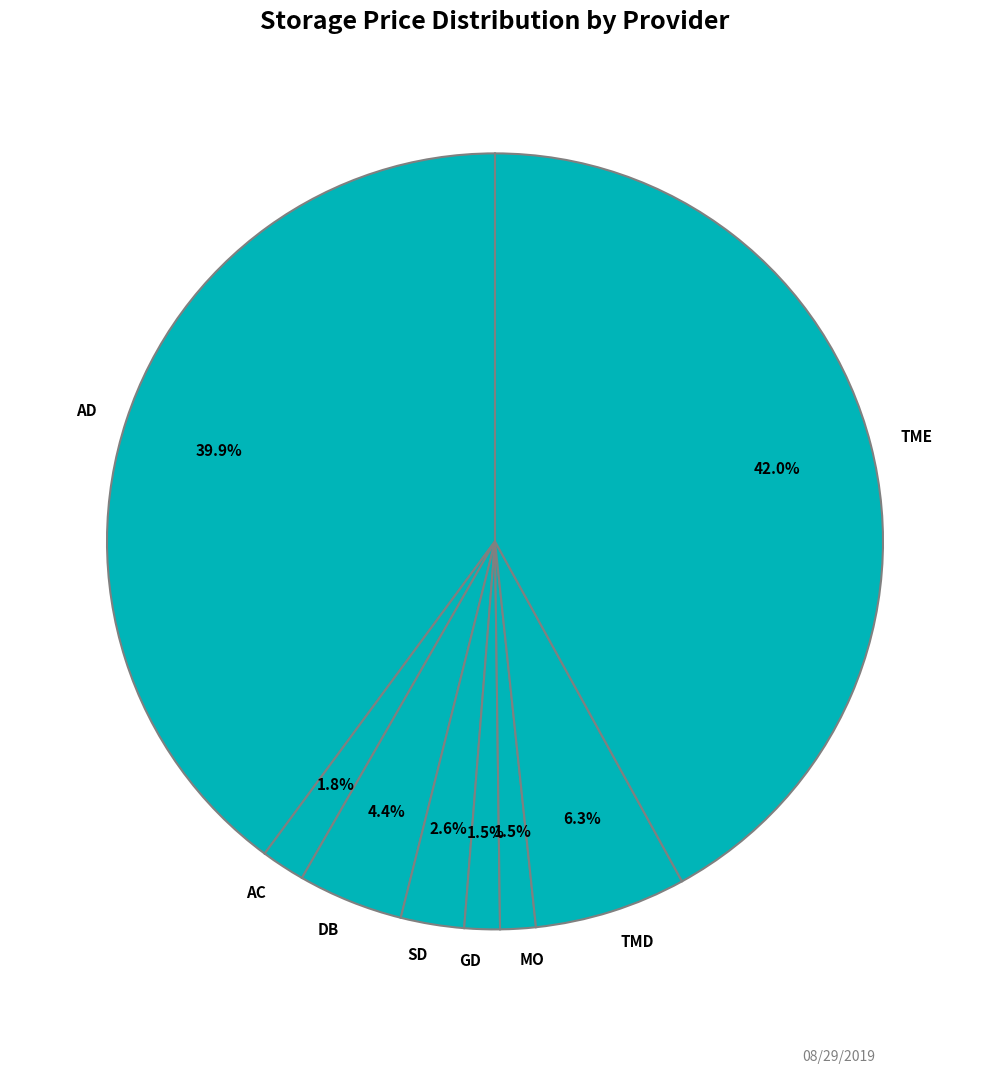

What is the ratio of the value at MO to the value at GD?

1.0